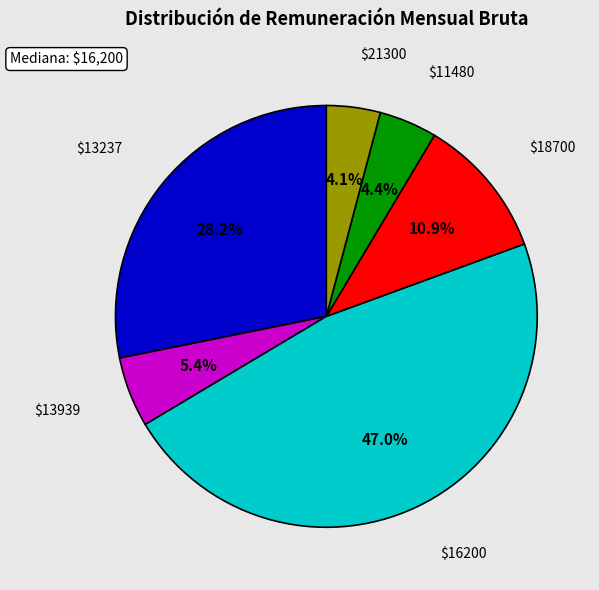

How many segments does this pie chart have?

6